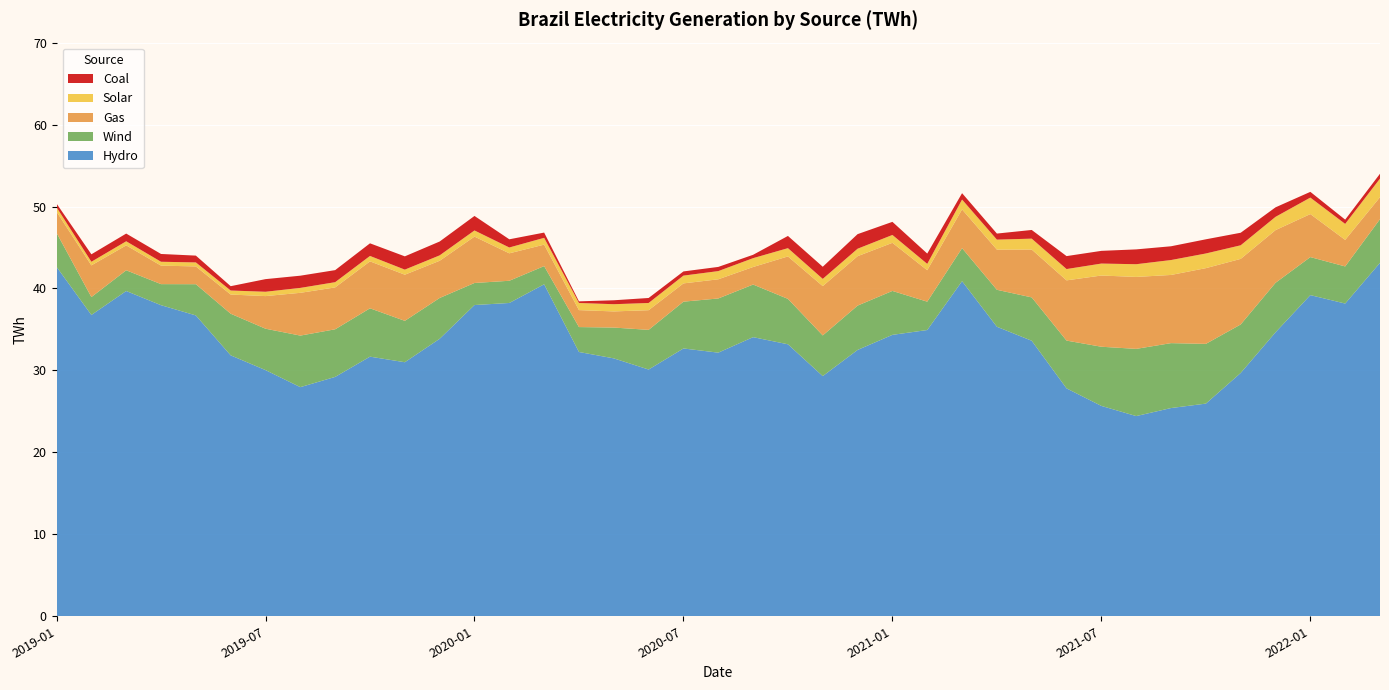

Reading left to right, what are all the values shown in this chart?

Hydro: 2019-01=42.6	2019-02=36.8	2019-03=39.7	2019-04=38.0	2019-05=36.7	2019-06=31.8	2019-07=30.0	2019-08=28.0	2019-09=29.2	2019-10=31.7	2019-11=31.0	2019-12=33.9	2020-01=38.0	2020-02=38.2	2020-03=40.5	2020-04=32.2	2020-05=31.5	2020-06=30.1	2020-07=32.7	2020-08=32.2	2020-09=34.1	2020-10=33.2	2020-11=29.3	2020-12=32.5	2021-01=34.3	2021-02=34.9	2021-03=40.9	2021-04=35.3	2021-05=33.6	2021-06=27.8	2021-07=25.7	2021-08=24.4	2021-09=25.4	2021-10=25.9	2021-11=29.7	2021-12=34.6	2022-01=39.2	2022-02=38.2	2022-03=43.1
Wind: 2019-01=4.2	2019-02=2.2	2019-03=2.5	2019-04=2.6	2019-05=3.8	2019-06=5.1	2019-07=5.0	2019-08=6.3	2019-09=5.8	2019-10=5.9	2019-11=5.0	2019-12=5.0	2020-01=2.7	2020-02=2.7	2020-03=2.2	2020-04=3.0	2020-05=3.8	2020-06=4.8	2020-07=5.7	2020-08=6.6	2020-09=6.4	2020-10=5.5	2020-11=5.0	2020-12=5.4	2021-01=5.4	2021-02=3.5	2021-03=4.0	2021-04=4.5	2021-05=5.3	2021-06=5.8	2021-07=7.2	2021-08=8.2	2021-09=7.9	2021-10=7.3	2021-11=5.9	2021-12=6.0	2022-01=4.6	2022-02=4.5	2022-03=5.3
Gas: 2019-01=2.6	2019-02=3.9	2019-03=3.0	2019-04=2.3	2019-05=2.2	2019-06=2.3	2019-07=4.0	2019-08=5.2	2019-09=5.1	2019-10=5.7	2019-11=5.6	2019-12=4.5	2020-01=5.7	2020-02=3.4	2020-03=2.6	2020-04=2.1	2020-05=2.0	2020-06=2.4	2020-07=2.2	2020-08=2.3	2020-09=2.1	2020-10=5.2	2020-11=6.0	2020-12=6.0	2021-01=5.9	2021-02=3.8	2021-03=4.7	2021-04=4.9	2021-05=5.8	2021-06=7.3	2021-07=8.7	2021-08=8.8	2021-09=8.3	2021-10=9.2	2021-11=8.0	2021-12=6.4	2022-01=5.2	2022-02=3.2	2022-03=2.7
Solar: 2019-01=0.5	2019-02=0.4	2019-03=0.5	2019-04=0.5	2019-05=0.5	2019-06=0.5	2019-07=0.5	2019-08=0.6	2019-09=0.6	2019-10=0.7	2019-11=0.6	2019-12=0.7	2020-01=0.8	2020-02=0.7	2020-03=0.8	2020-04=0.9	2020-05=0.9	2020-06=0.9	2020-07=0.9	2020-08=1.0	2020-09=1.1	2020-10=1.0	2020-11=0.9	2020-12=0.9	2021-01=1.0	2021-02=0.8	2021-03=1.2	2021-04=1.2	2021-05=1.3	2021-06=1.4	2021-07=1.5	2021-08=1.6	2021-09=1.8	2021-10=1.8	2021-11=1.7	2021-12=1.6	2022-01=2.0	2022-02=1.9	2022-03=2.3
Coal: 2019-01=0.5	2019-02=0.9	2019-03=0.9	2019-04=0.9	2019-05=0.8	2019-06=0.5	2019-07=1.5	2019-08=1.5	2019-09=1.5	2019-10=1.5	2019-11=1.6	2019-12=1.7	2020-01=1.8	2020-02=1.0	2020-03=0.6	2020-04=0.2	2020-05=0.5	2020-06=0.6	2020-07=0.5	2020-08=0.5	2020-09=0.4	2020-10=1.5	2020-11=1.5	2020-12=1.8	2021-01=1.6	2021-02=1.3	2021-03=0.8	2021-04=0.7	2021-05=1.1	2021-06=1.6	2021-07=1.6	2021-08=1.8	2021-09=1.7	2021-10=1.7	2021-11=1.5	2021-12=1.2	2022-01=0.7	2022-02=0.5	2022-03=0.6